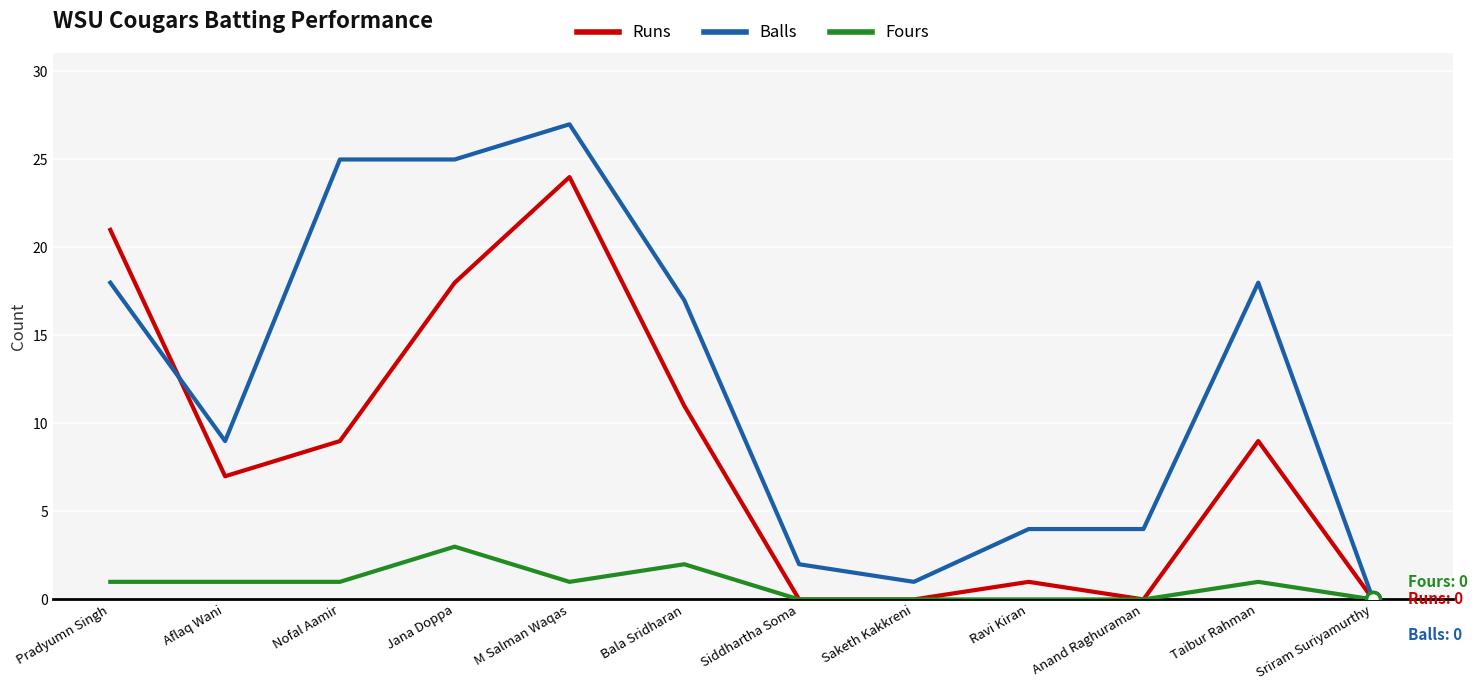

Read the Runs value at Bala Sridharan, to the nearest 10.

10